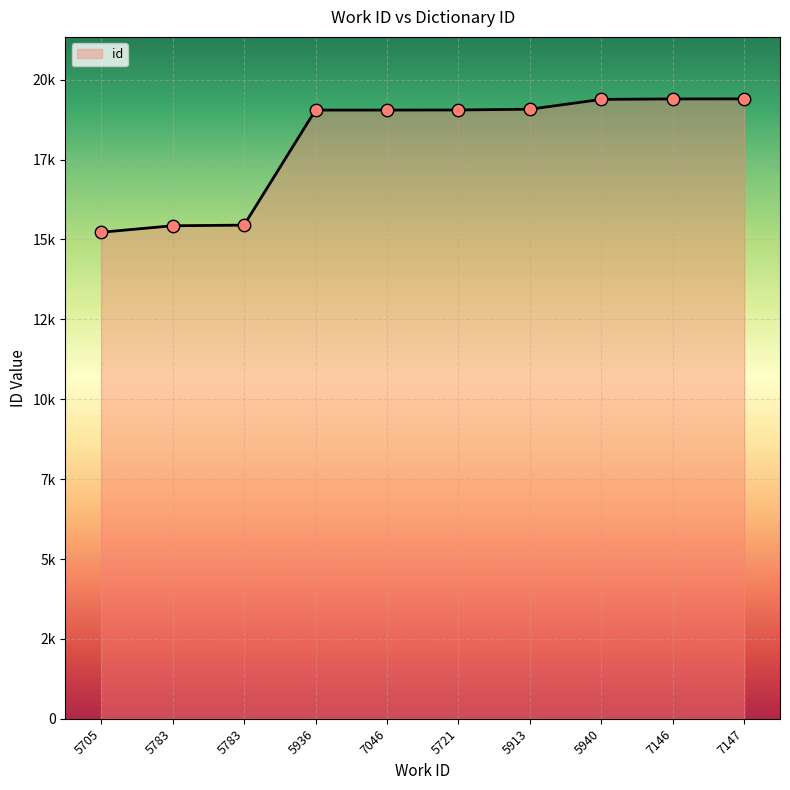

What is the change in value from 7046 to 7146?

+349